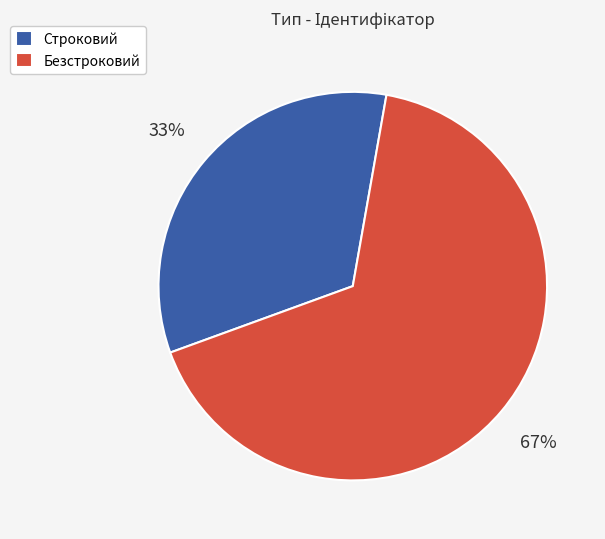

To the nearest percent, what is the average slice percentage?

50%